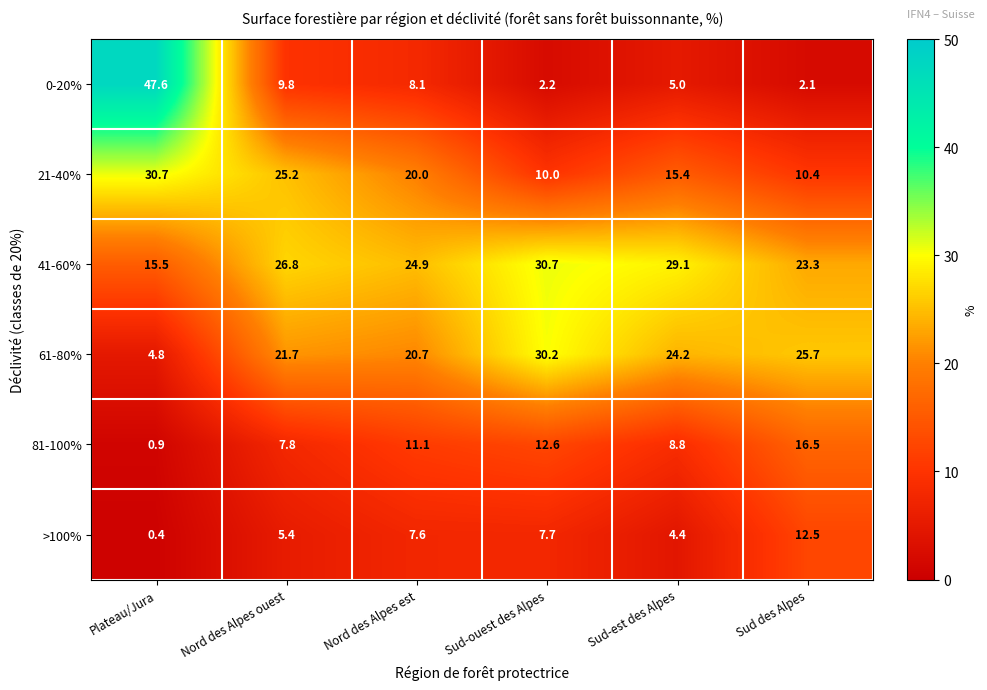

Which series changed the most between Nord des Alpes est and Sud-ouest des Alpes?

21-40%